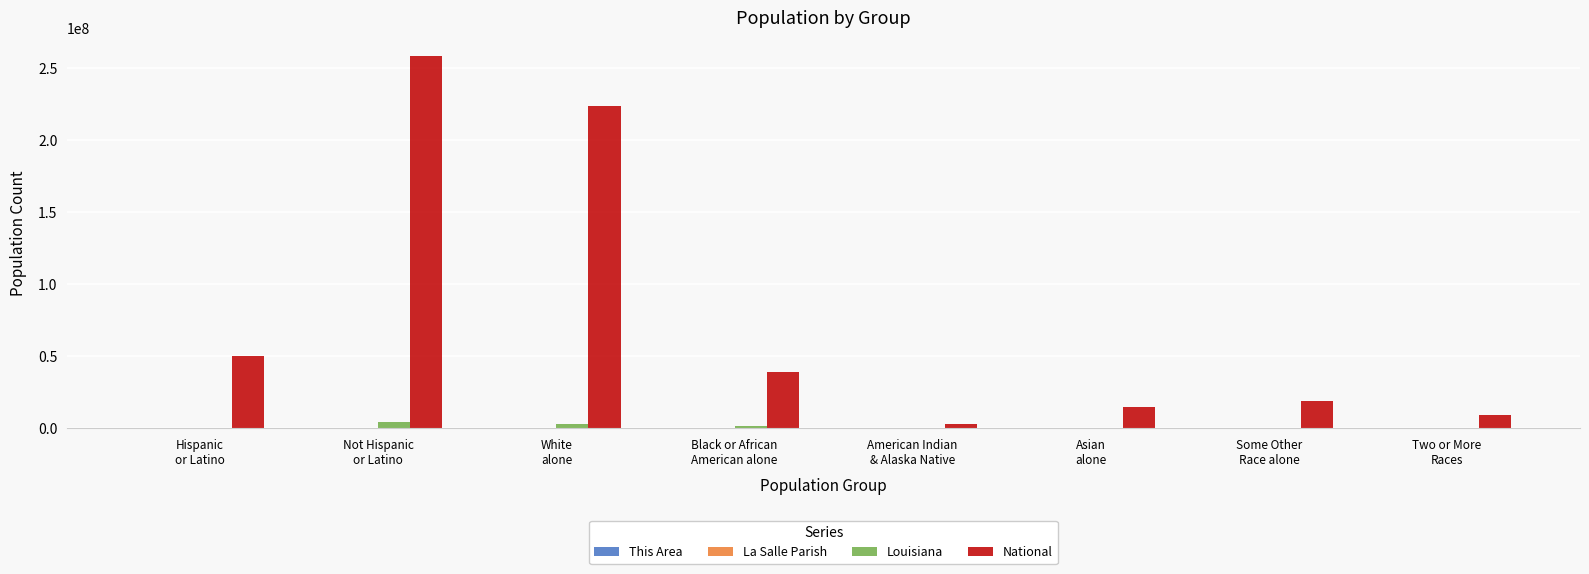

What is the highest value of the National series?

258267944